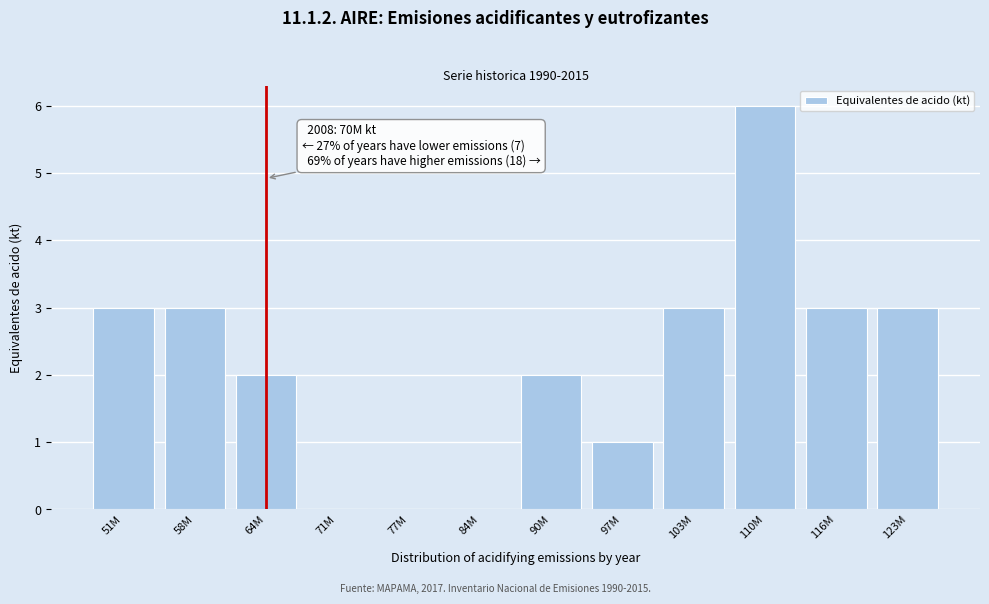

Reading left to right, transcribe all the data shown in this chart.

51M=3	58M=3	64M=2	71M=0	77M=0	84M=0	90M=2	97M=1	103M=3	110M=6	116M=3	123M=3